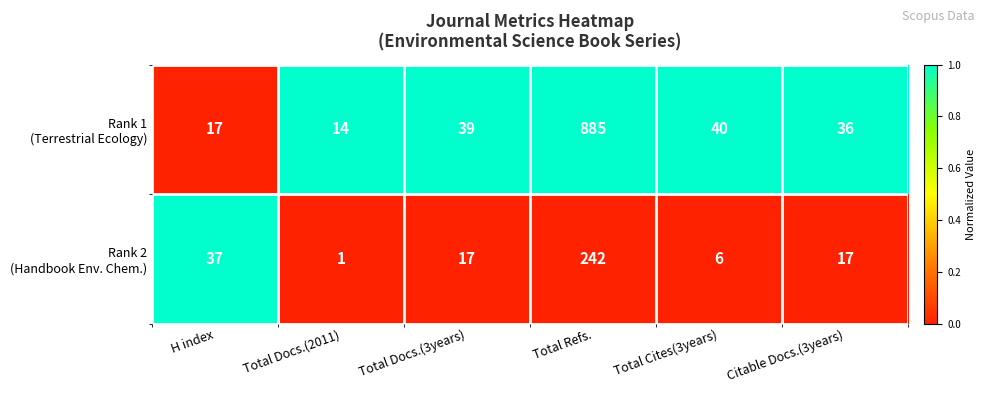

At which category is the sum across all series the highest?

Total Refs.